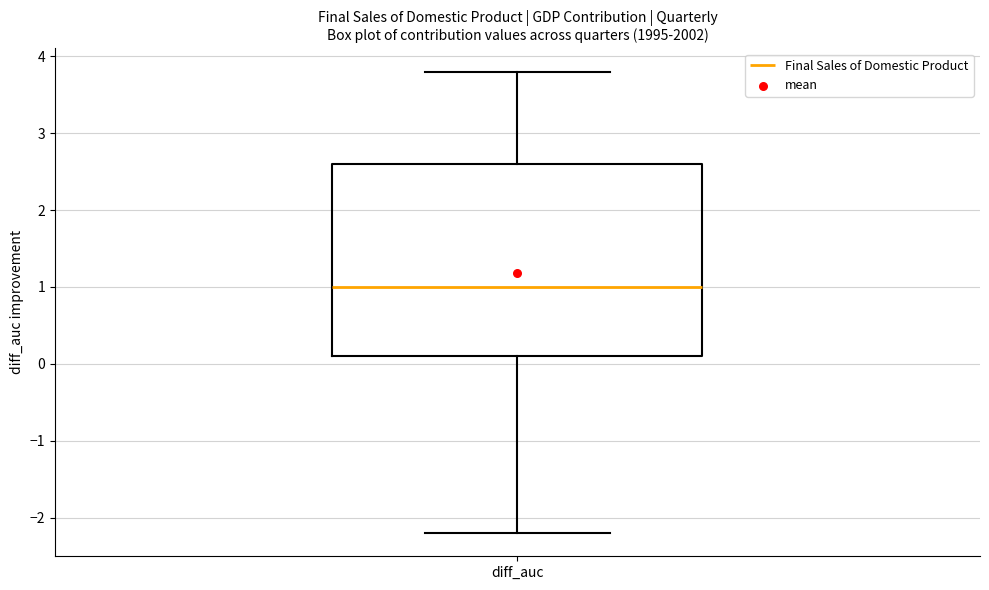

Where does the upper whisker of the box for diff_auc end on the y-axis? The values are not printed on the chart, so give them approximately, as read against the axis.

3.8